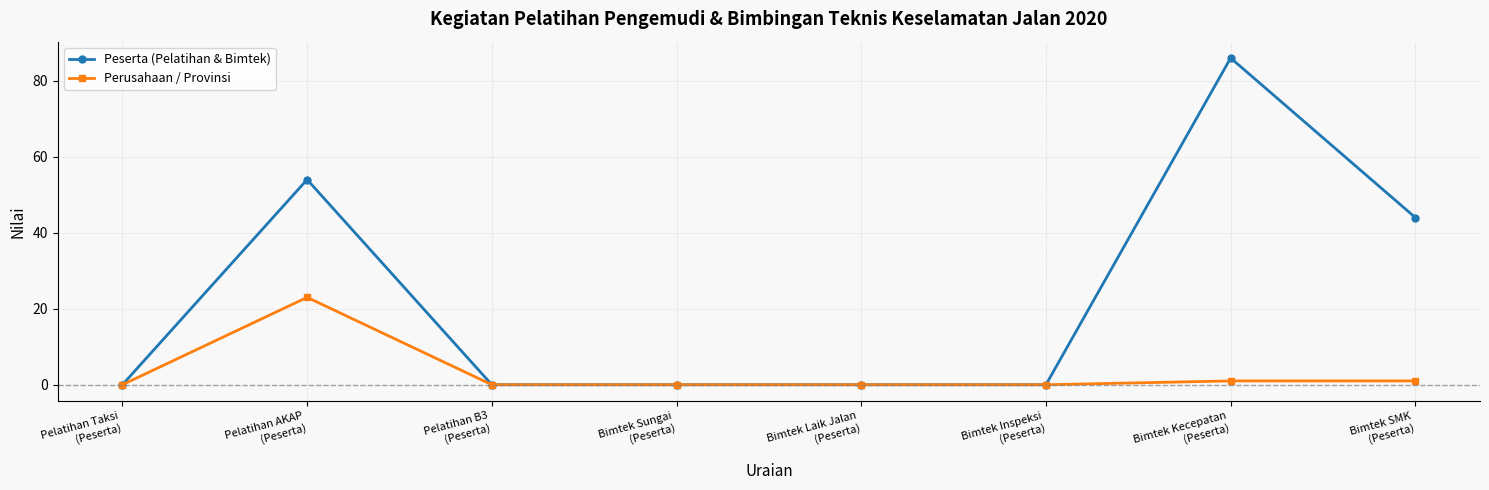

What is the difference between the maximum and minimum values in the Perusahaan / Provinsi series?

23